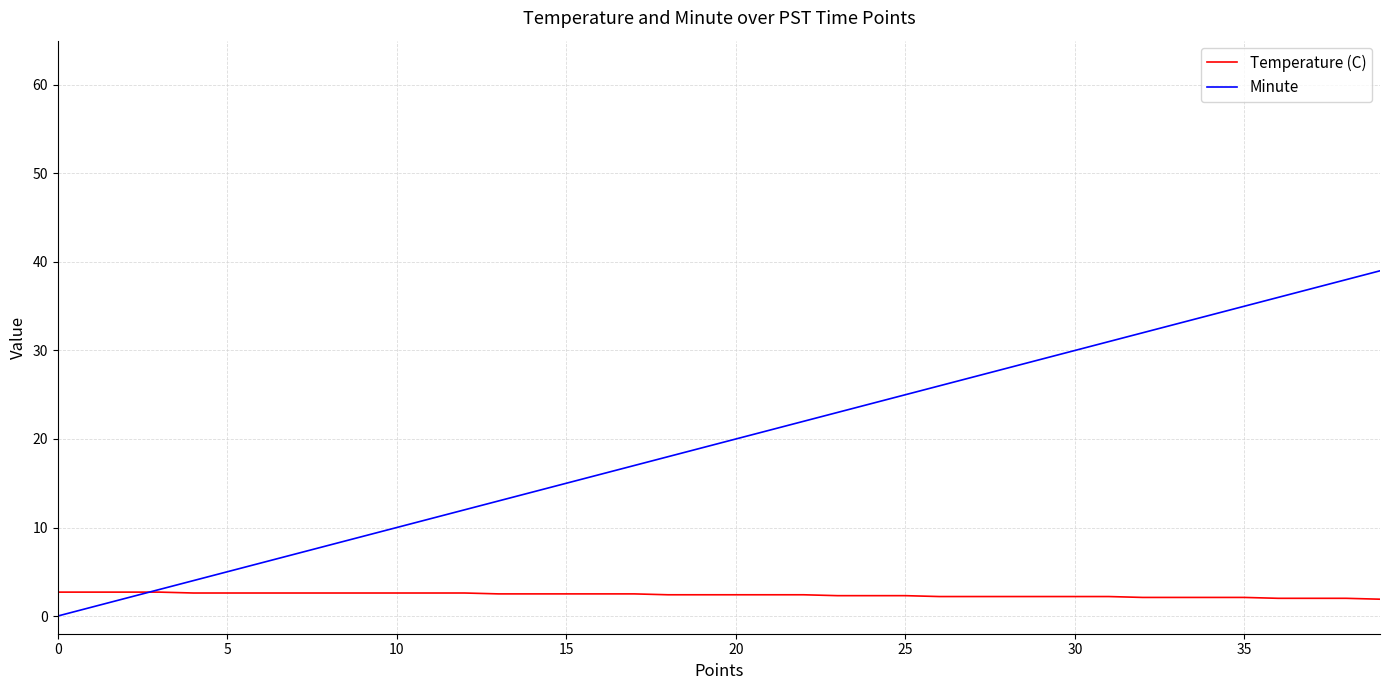

List the series in order of their peak value, highest first.

Minute, Temperature (C)